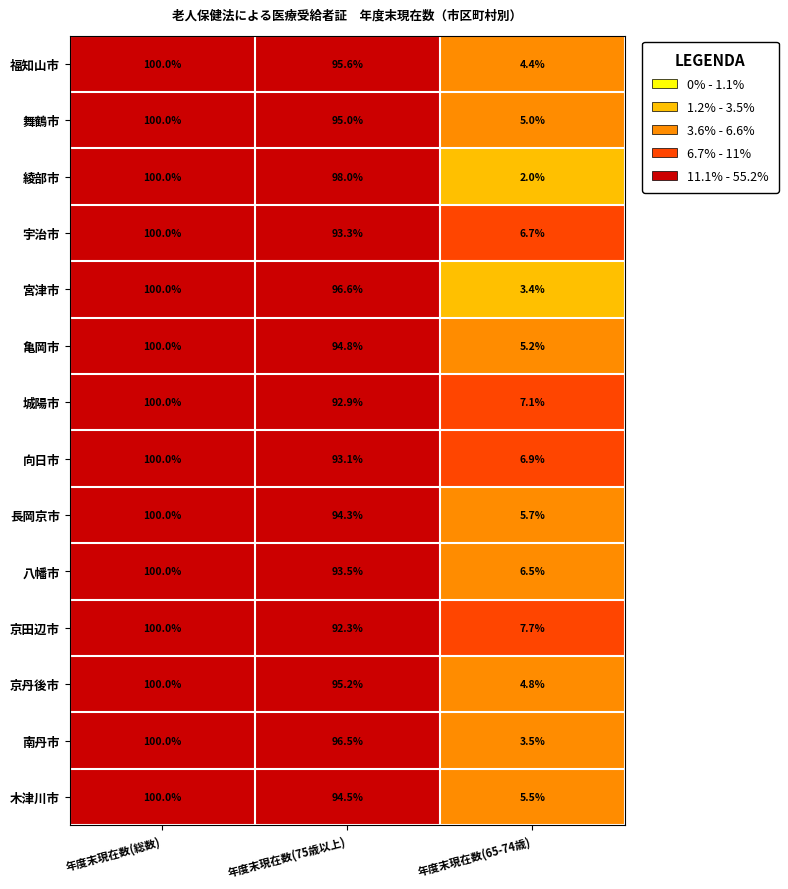

The 京田辺市 series shows 50.5 at 年度末現在数(75歳以上). True or false?

False